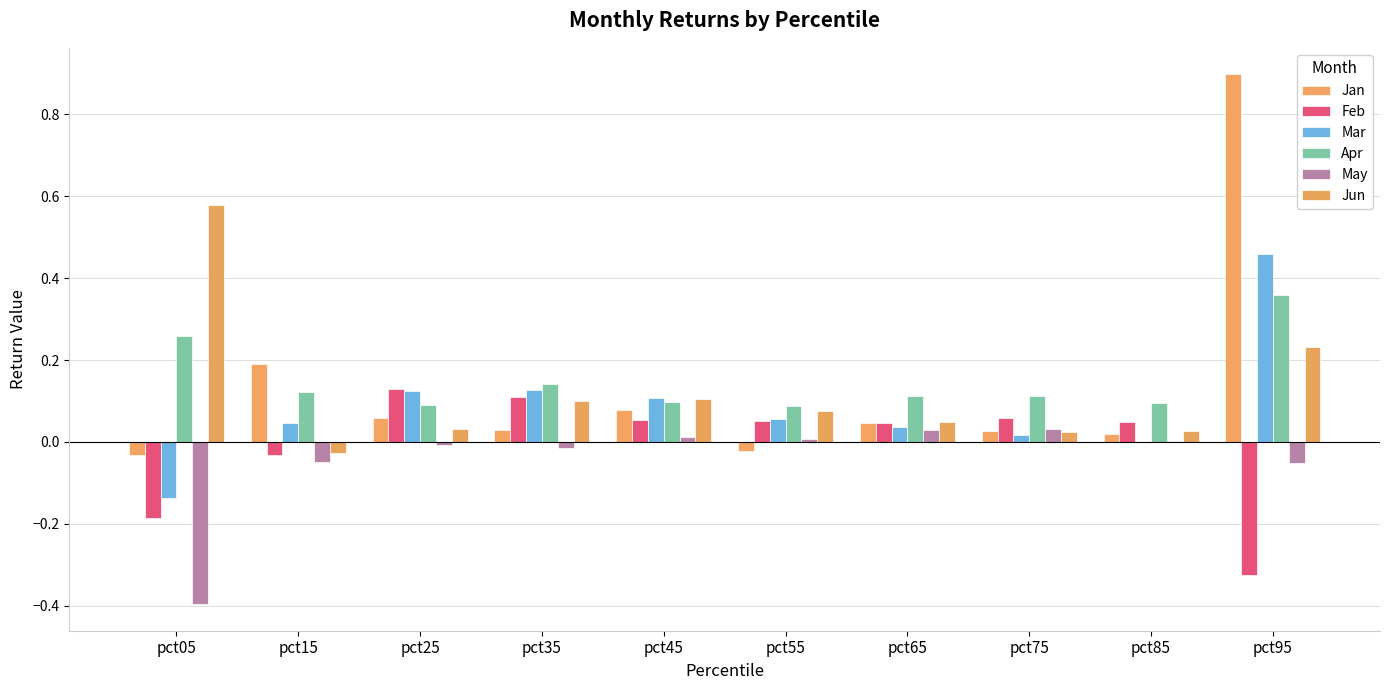

Which series changed the most between pct15 and pct45?

Jun